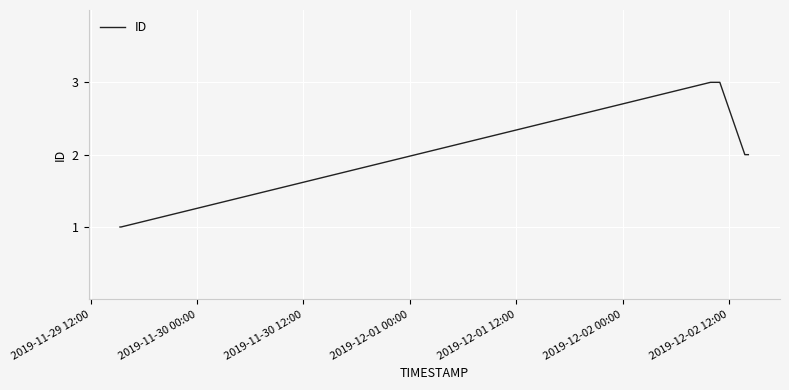

Does the chart have visible grid lines?

Yes